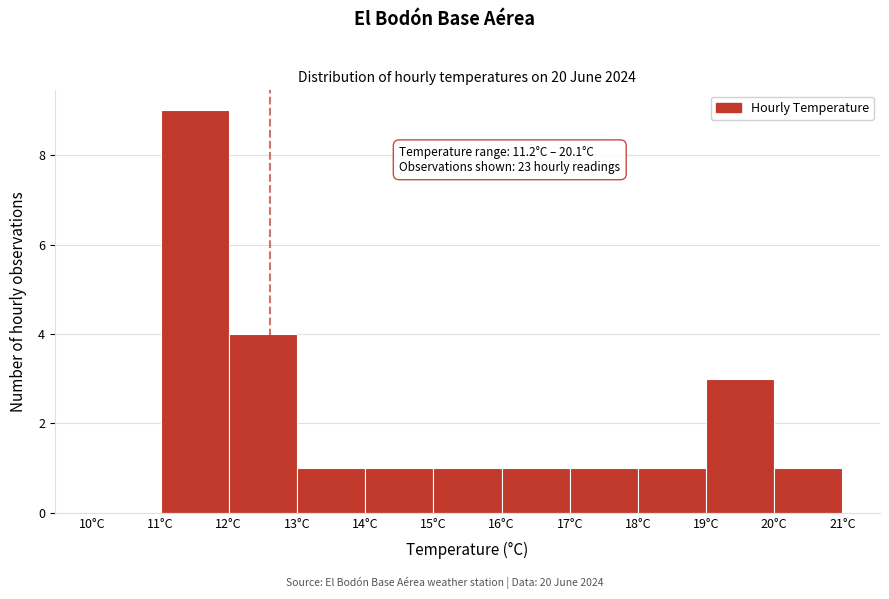

Which range on the x-axis has the tallest bar?

11 to 12